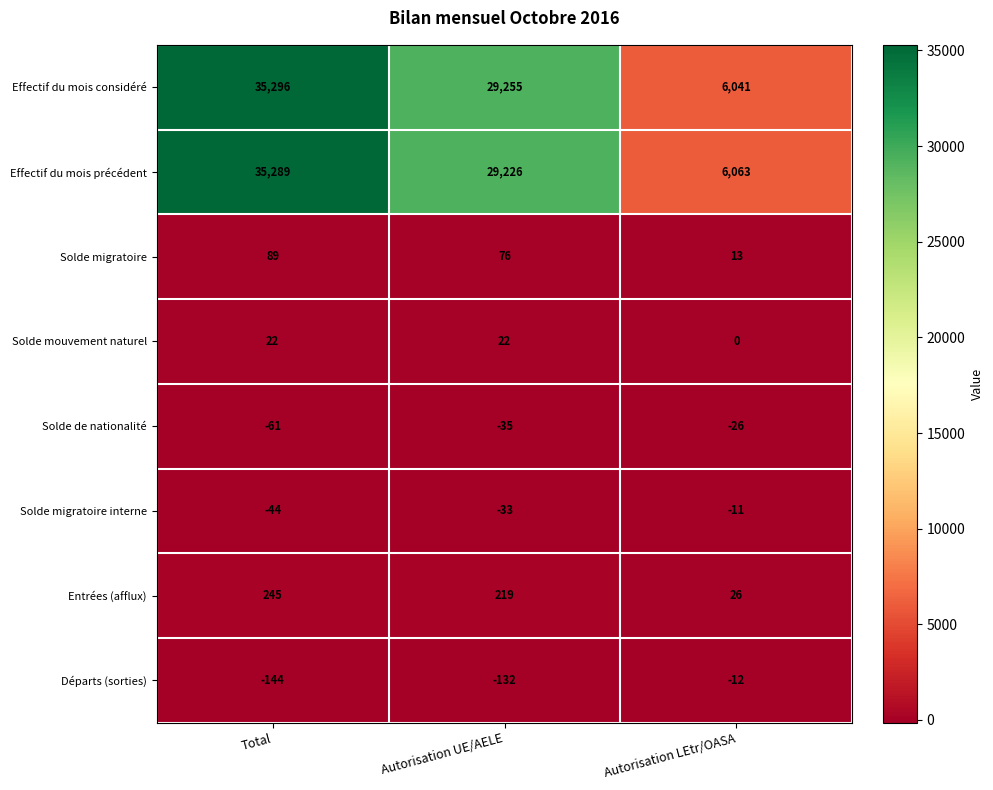

What is the sum of all Effectif du mois considéré values?

70592